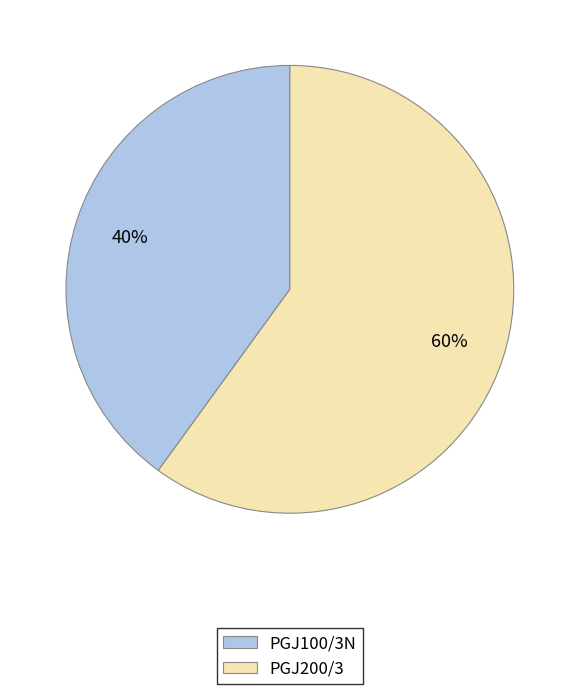

Rank the categories by value from highest to lowest.

PGJ200/3, PGJ100/3N